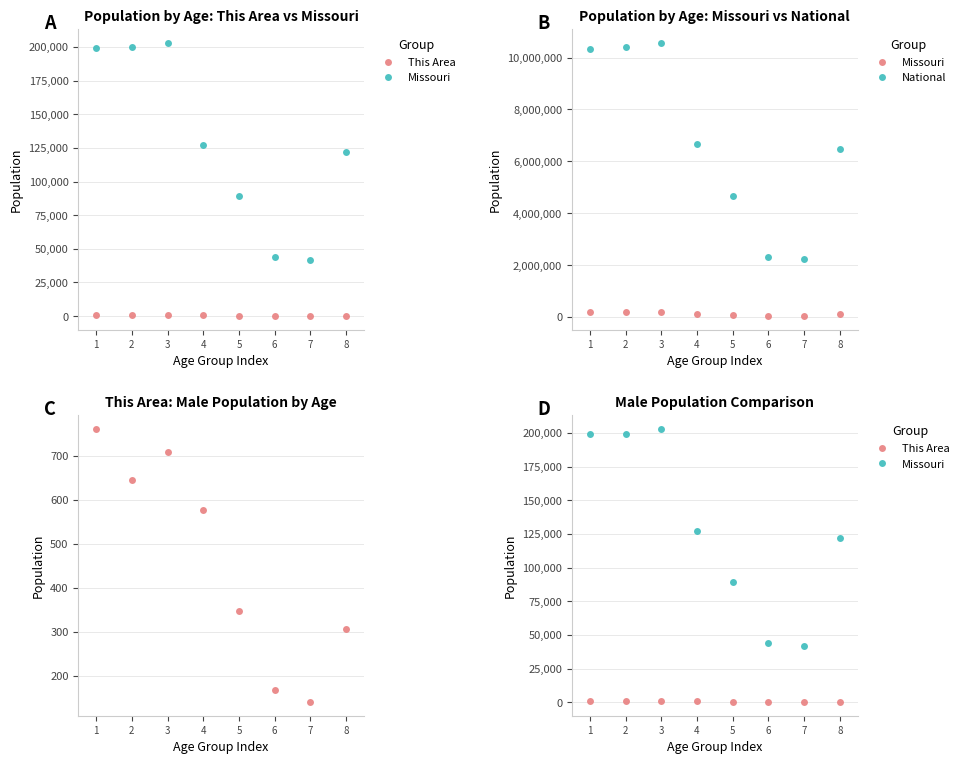

Where is This Area nearest to the value 451?

5